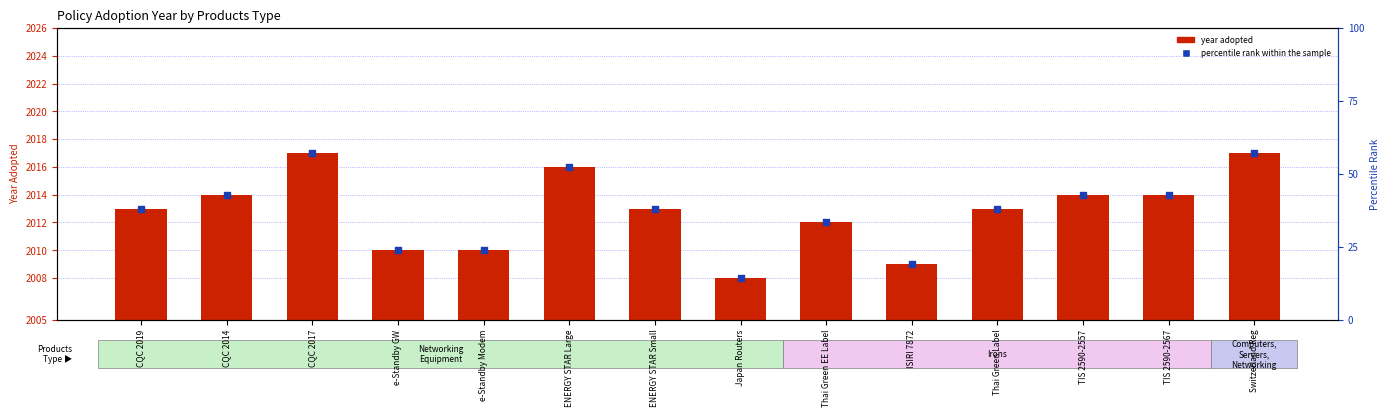

Which series reaches the maximum Y coordinate?

percentile rank within the sample